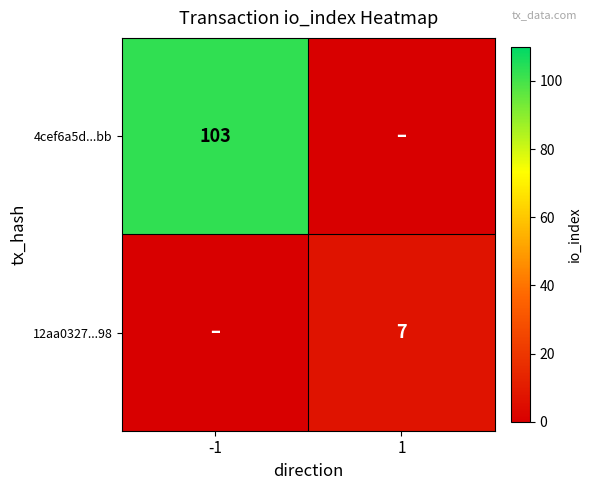

At how many categories does at least one series exceed 69?

1